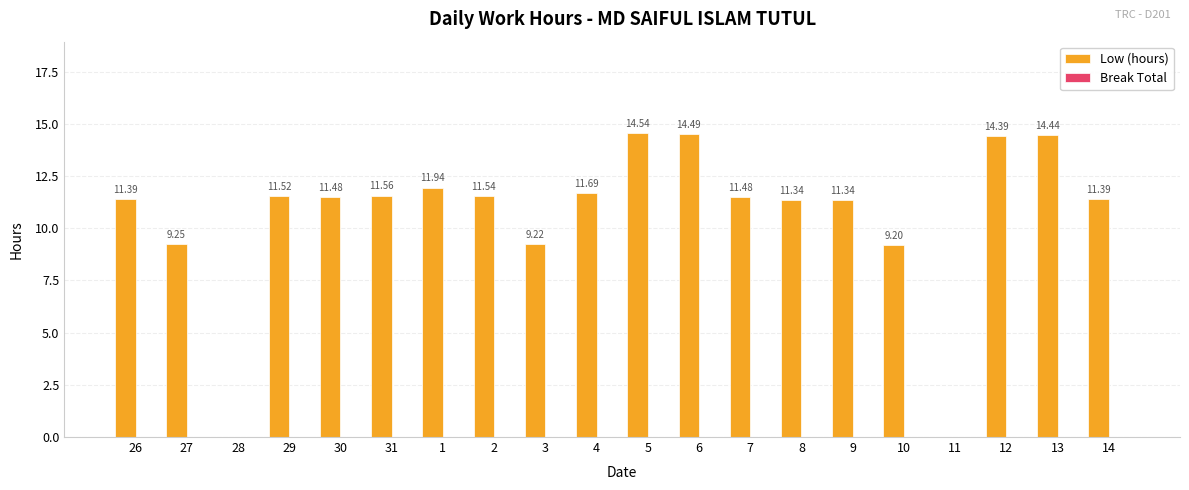

Which has a higher value, 5 or 26?

5